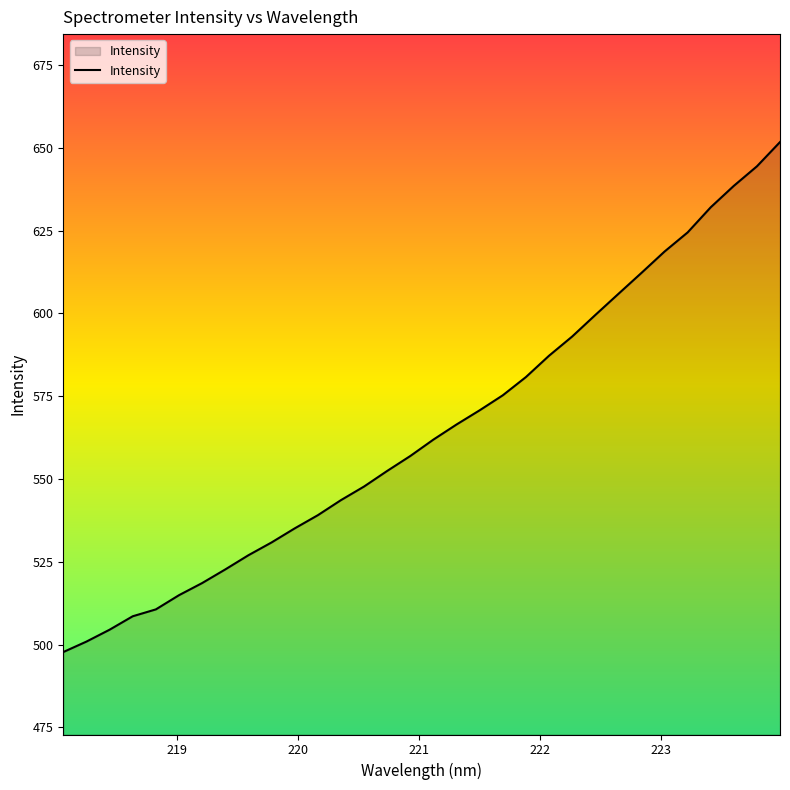

What is the minimum value shown in the chart?

497.8